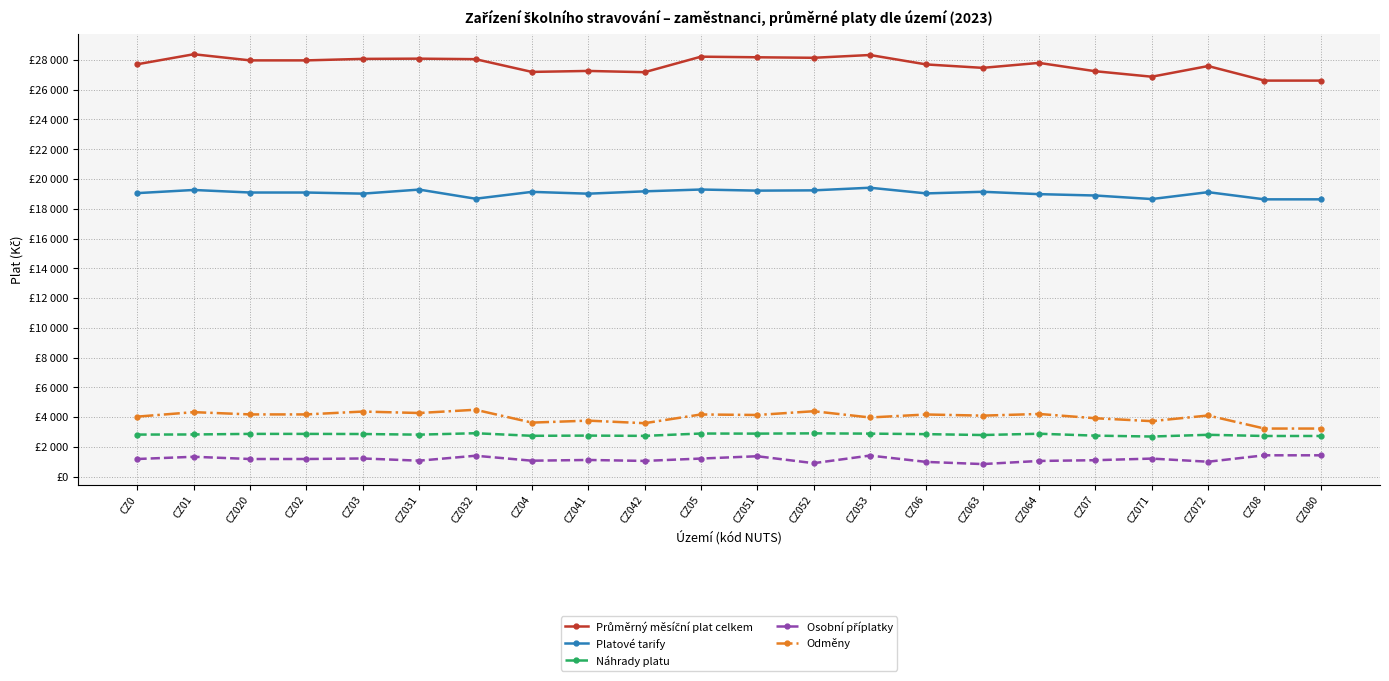

Reading left to right, what are all the values shown in this chart?

Průměrný měsíční plat celkem: CZ0=27713.7	CZ01=28385.1	CZ020=27972.6	CZ02=27972.6	CZ03=28073.0	CZ031=28088.5	CZ032=28053.7	CZ04=27197.6	CZ041=27263.2	CZ042=27178.1	CZ05=28221.6	CZ051=28181.1	CZ052=28146.3	CZ053=28333.8	CZ06=27699.3	CZ063=27470.2	CZ064=27803.2	CZ07=27242.4	CZ071=26874.9	CZ072=27591.8	CZ08=26613.6	CZ080=26613.6
Platové tarify: CZ0=19051.1	CZ01=19262.5	CZ020=19091.3	CZ02=19091.3	CZ03=19015.7	CZ031=19288.7	CZ032=18674.5	CZ04=19134.7	CZ041=19012.9	CZ042=19170.9	CZ05=19292.9	CZ051=19217.7	CZ052=19236.4	CZ053=19413.1	CZ06=19031.8	CZ063=19140.3	CZ064=18982.5	CZ07=18889.9	CZ071=18652.5	CZ072=19115.6	CZ08=18632.8	CZ080=18632.8
Náhrady platu: CZ0=2822.1	CZ01=2829.8	CZ020=2868.4	CZ02=2868.4	CZ03=2859.9	CZ031=2817.5	CZ032=2912.9	CZ04=2739.5	CZ041=2753.3	CZ042=2735.4	CZ05=2892.6	CZ051=2886.2	CZ052=2904.1	CZ053=2885.7	CZ06=2851.8	CZ063=2791.8	CZ064=2879.1	CZ07=2750.5	CZ071=2691.2	CZ072=2807.0	CZ08=2727.9	CZ080=2727.9
Osobní příplatky: CZ0=1181.2	CZ01=1330.6	CZ020=1180.4	CZ02=1180.4	CZ03=1215.7	CZ031=1068.1	CZ032=1400.1	CZ04=1066.5	CZ041=1115.9	CZ042=1051.8	CZ05=1210.6	CZ051=1366.4	CZ052=900.2	CZ053=1412.0	CZ06=984.1	CZ063=840.0	CZ064=1049.5	CZ07=1100.3	CZ071=1208.1	CZ072=997.9	CZ08=1429.7	CZ080=1429.7
Odměny: CZ0=4029.3	CZ01=4330.1	CZ020=4177.0	CZ02=4177.0	CZ03=4369.4	CZ031=4272.3	CZ032=4490.7	CZ04=3626.5	CZ041=3758.9	CZ042=3587.3	CZ05=4173.6	CZ051=4139.3	CZ052=4391.4	CZ053=3971.7	CZ06=4172.2	CZ063=4095.1	CZ064=4207.3	CZ07=3919.9	CZ071=3725.3	CZ072=4104.9	CZ08=3227.0	CZ080=3227.0